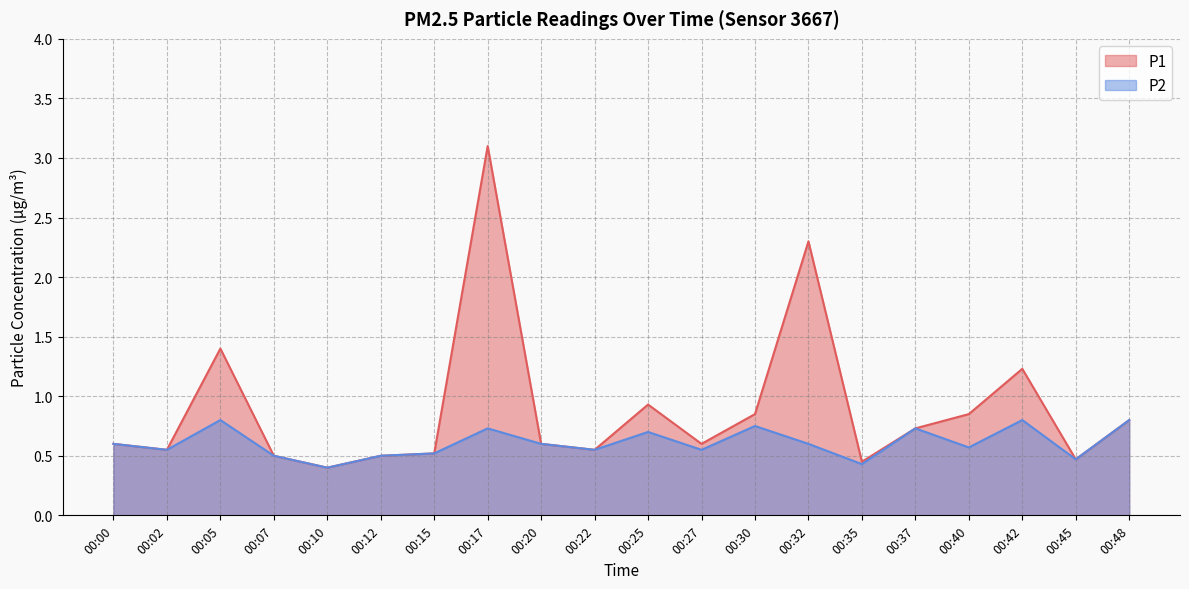

At which category does P2 reach its first local peak?

00:05